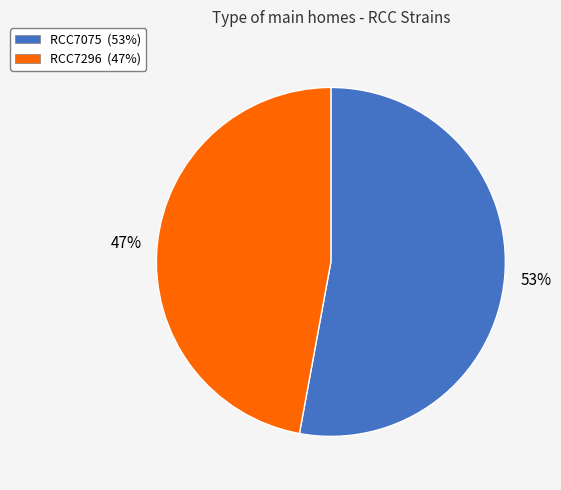

Approximately how many times larger is the value at RCC7296 compared to RCC7075?

0.9